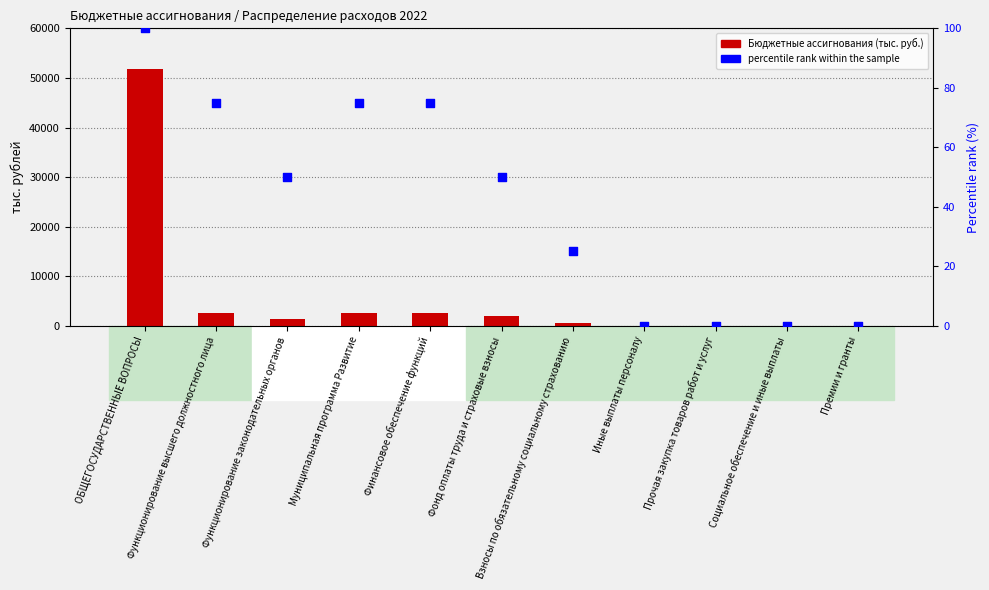

Which series has the largest Y range (max minus min)?

2022 г. (тыс. руб.)